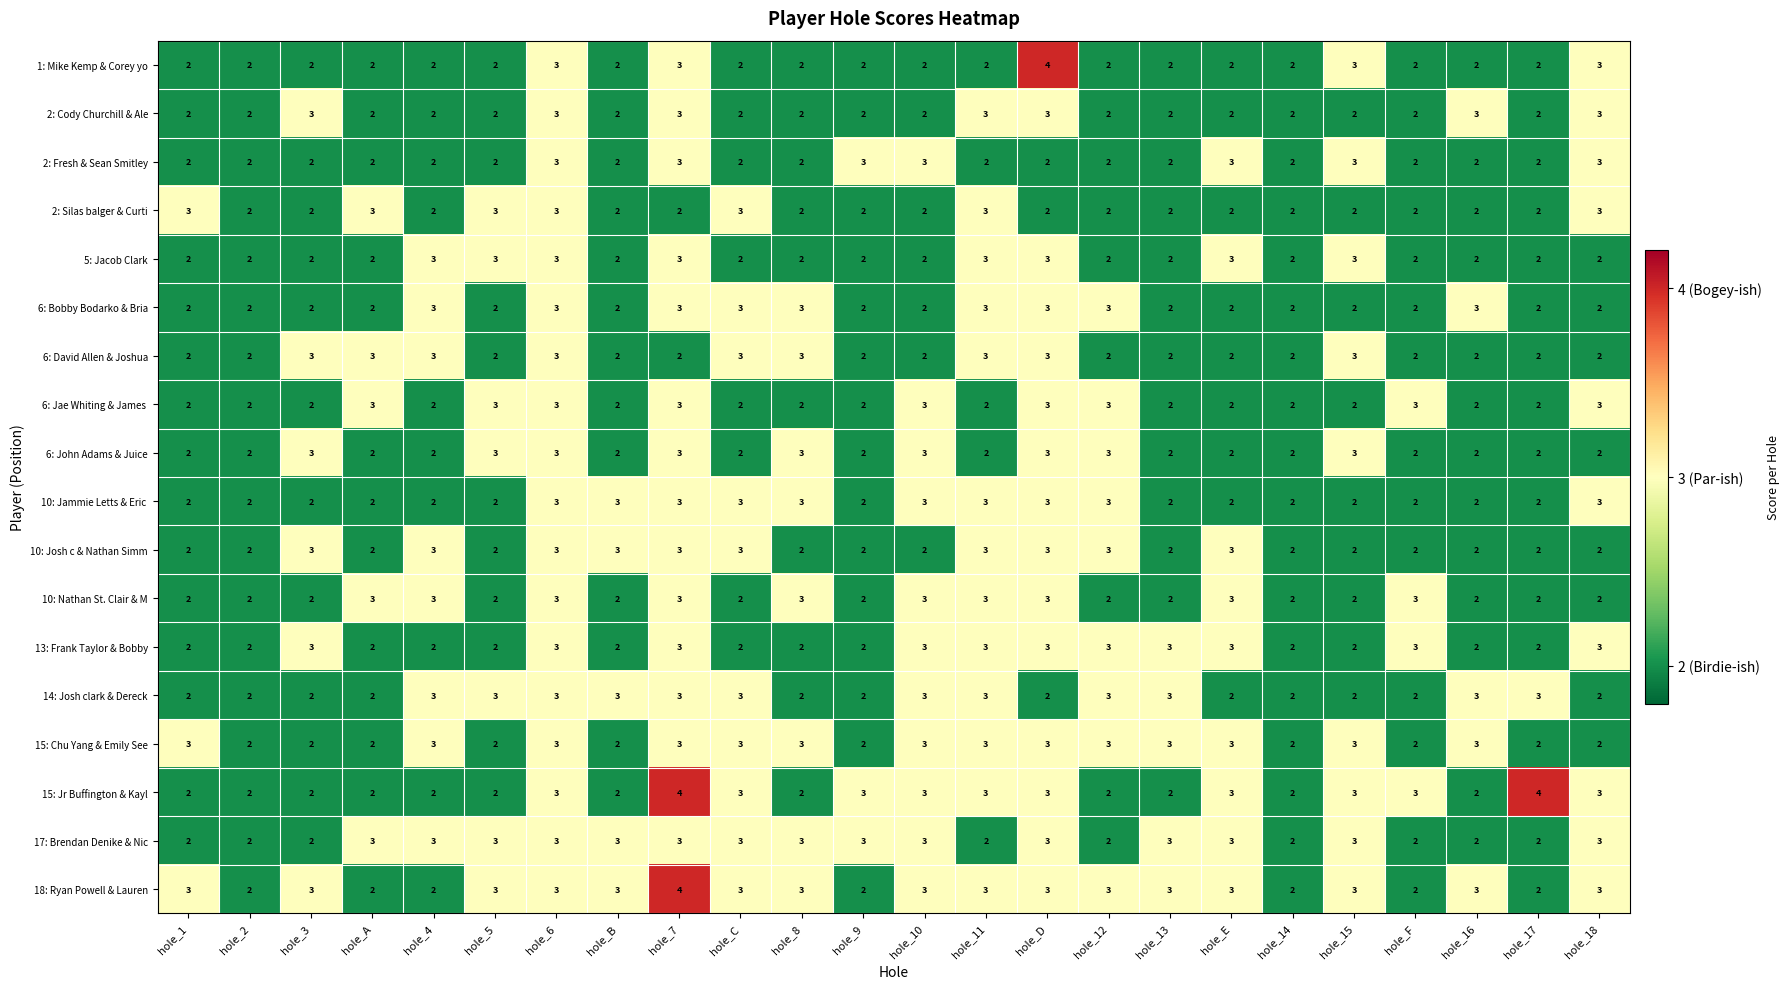

How many data points does each series have?

24